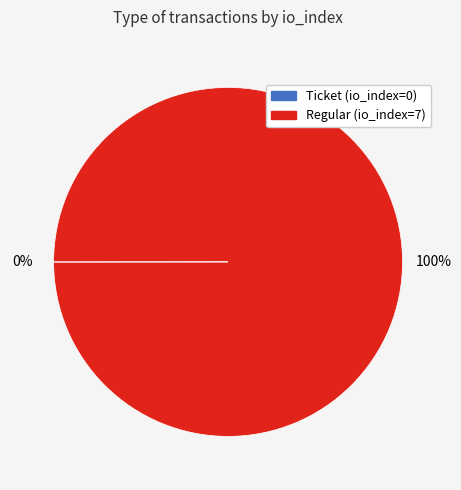

To the nearest percent, what is the average slice percentage?

50%